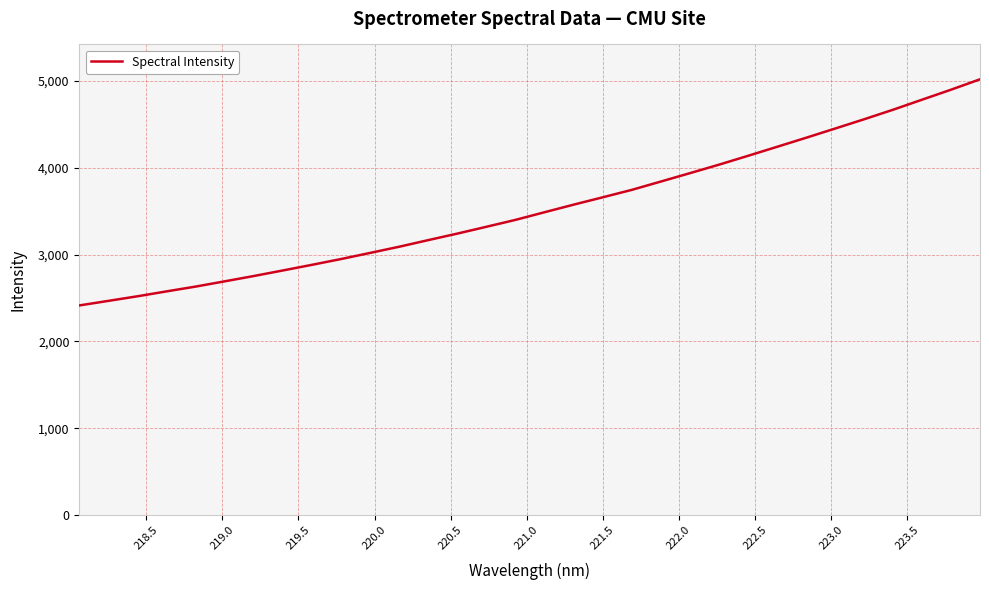

What is the greatest value displayed?

5019.1